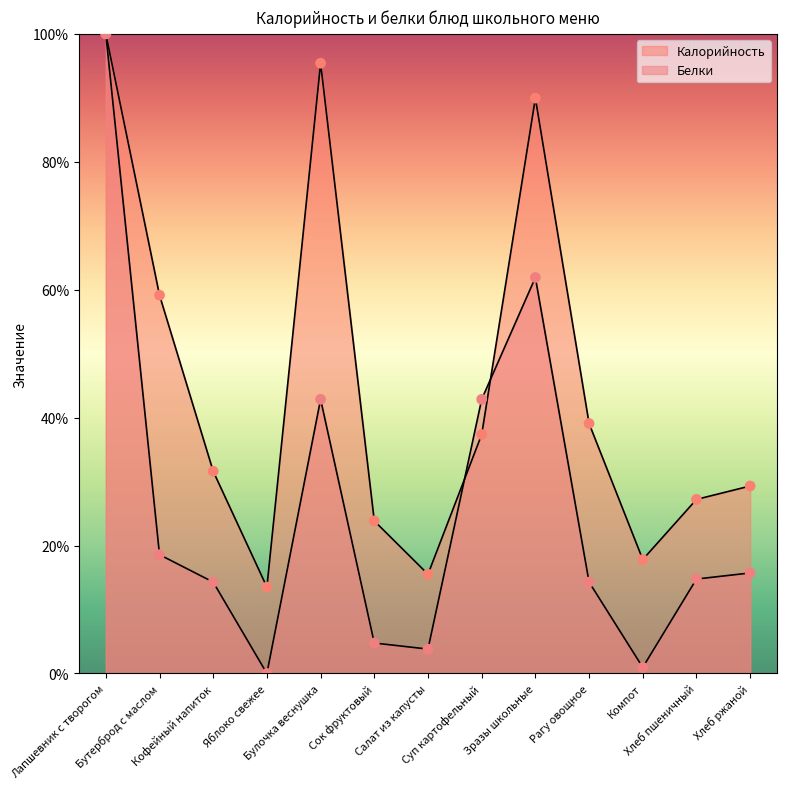

At which category is the sum across all series the highest?

Лапшевник с творогом